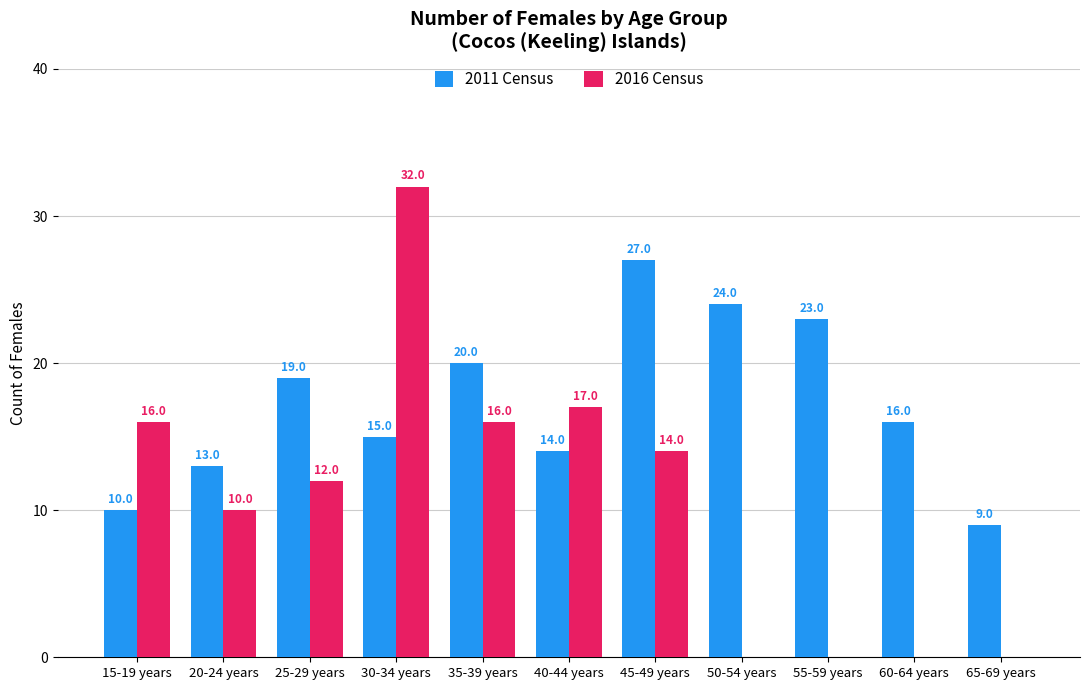

Which series has the largest range (max minus min)?

2016 Census